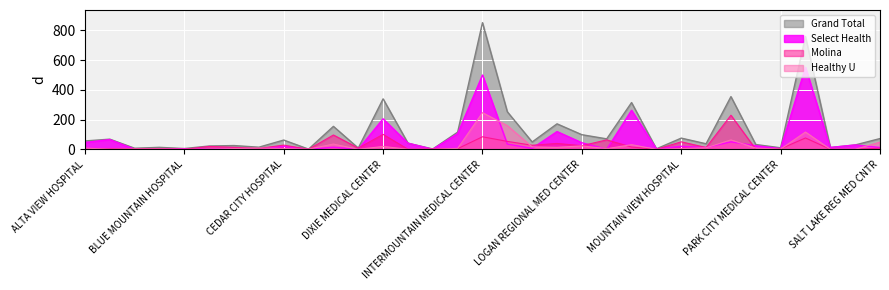

Reading left to right, list all the values displayed in this chart.

Grand Total: 56	68	7	13	5	22	25	14	62	1	154	8	339	41	2	115	851	252	49	171	98	70	314	3	75	37	354	32	10	758	12	29	72
Select Health: 46	65	1	3	4	0	7	0	20	0	14	0	205	41	0	105	499	35	6	119	44	0	262	3	20	12	50	24	4	551	12	29	12
Molina: 2	3	4	4	0	19	13	6	28	0	96	8	100	0	2	4	84	53	27	39	24	63	15	0	50	12	229	0	3	76	0	0	7
Healthy U: 8	0	2	2	0	0	5	8	5	1	35	0	19	0	0	6	246	159	16	13	23	4	31	0	5	10	63	8	1	116	0	0	48